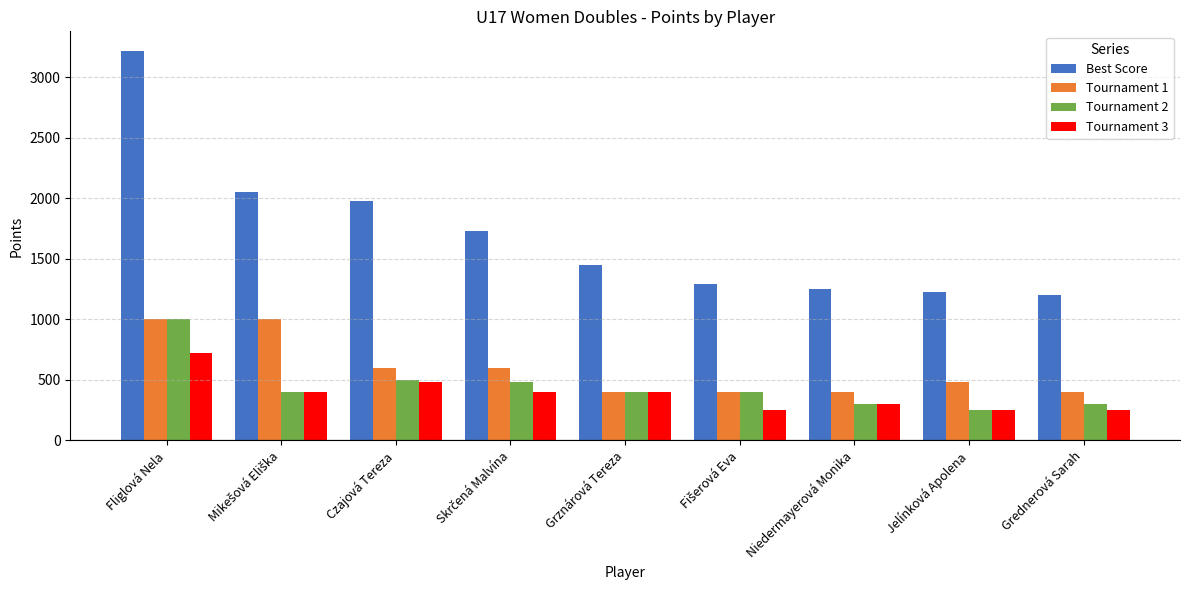

How many groups of bars are there?

9